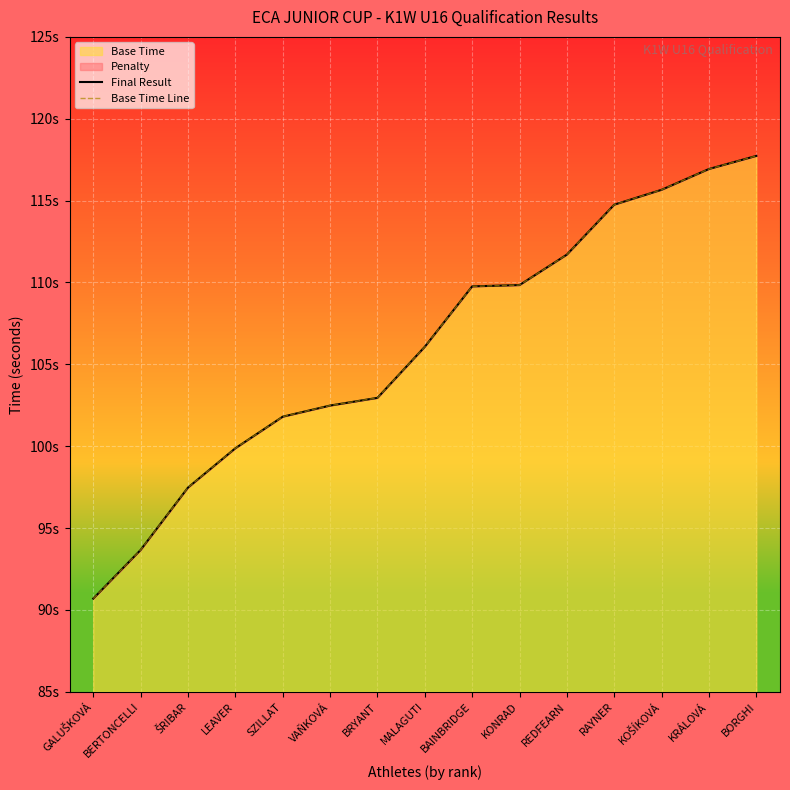

Which series has the largest total across all categories?

Final Result